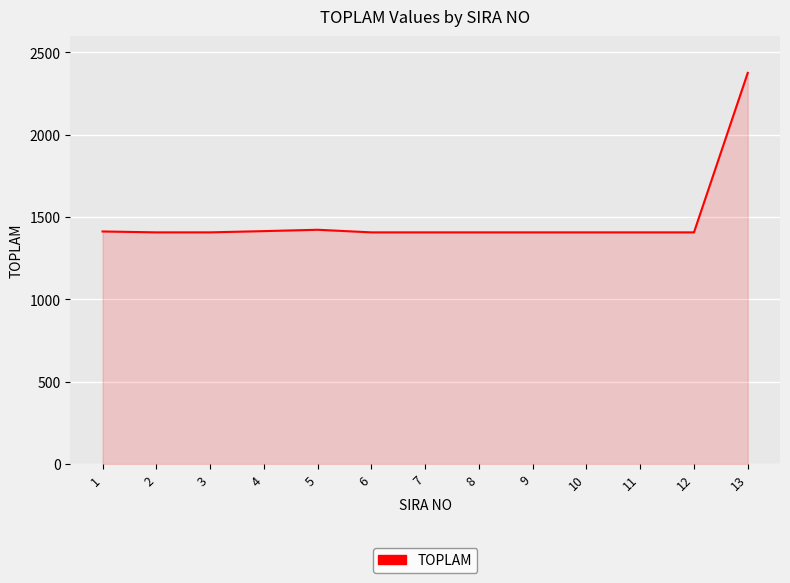

What is the difference between the maximum and minimum values?

969.0